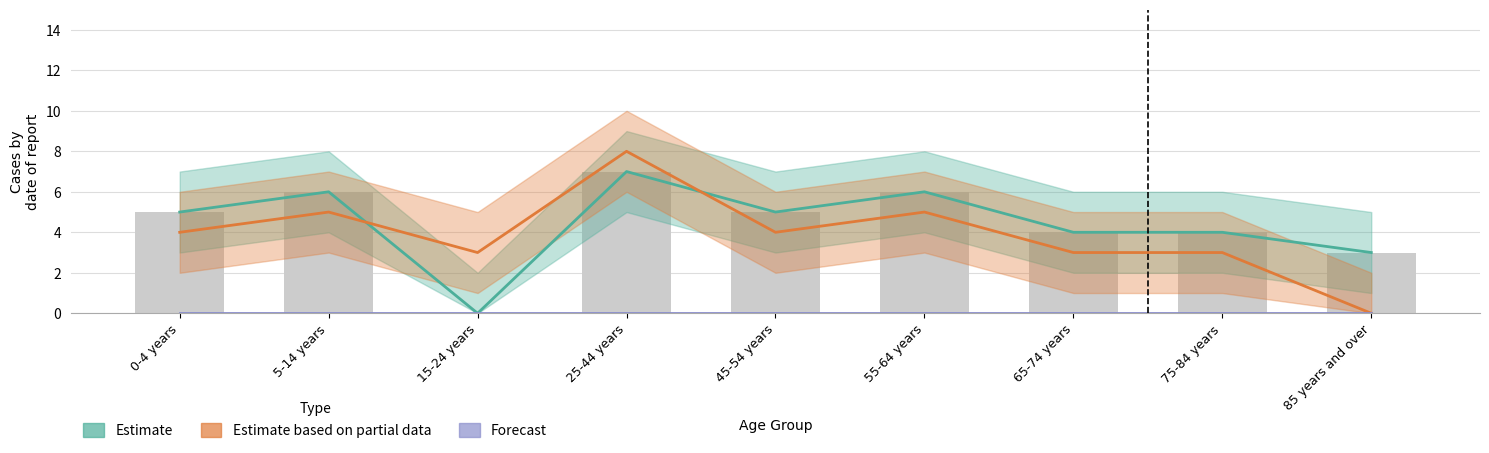

What is the label of the 4th bar from the right?

55-64 years